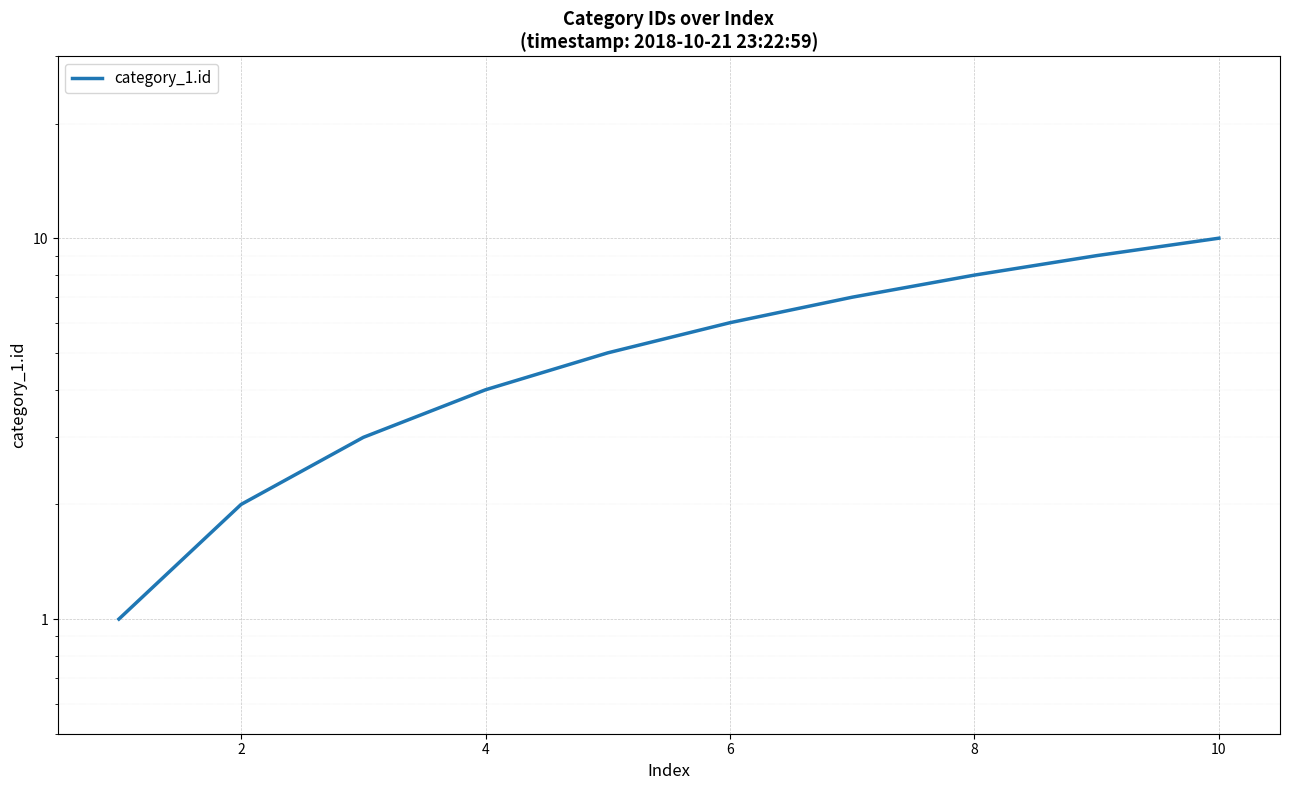

True or false: there are more than 0 points higher than both neighbors.

False